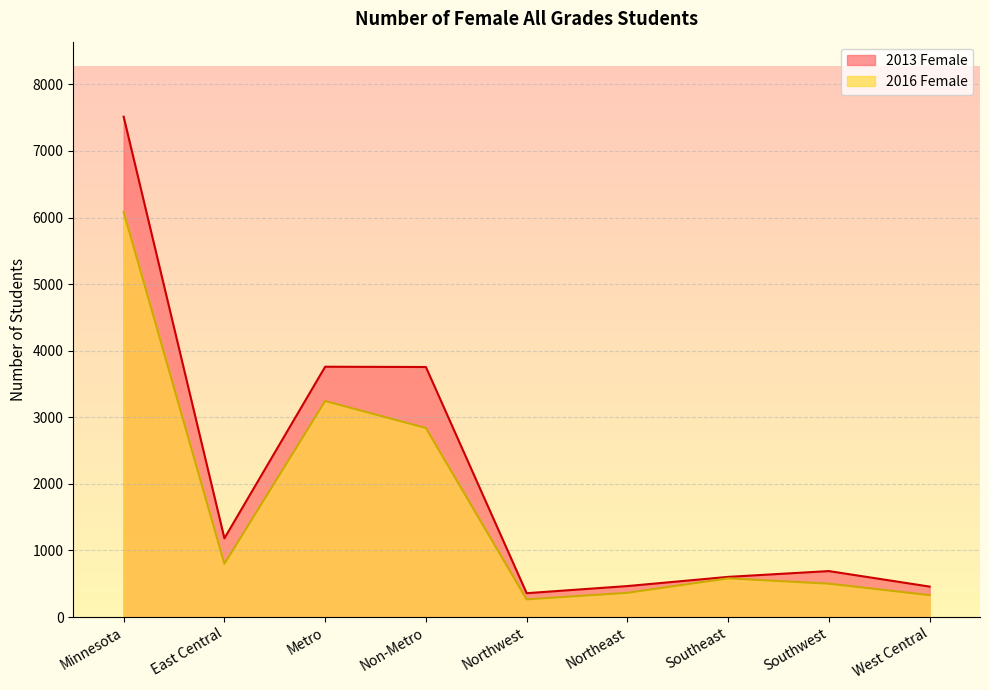

What is the greatest value displayed?

7514